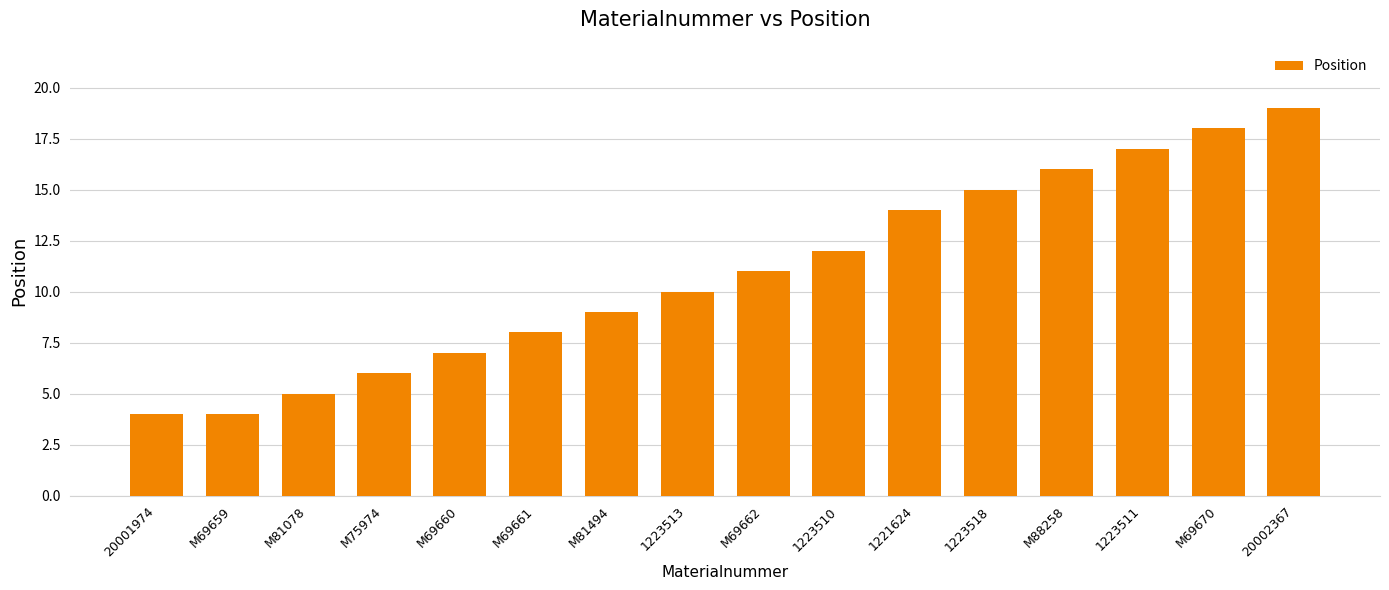

What is the value of the 1st bar from the left?

4